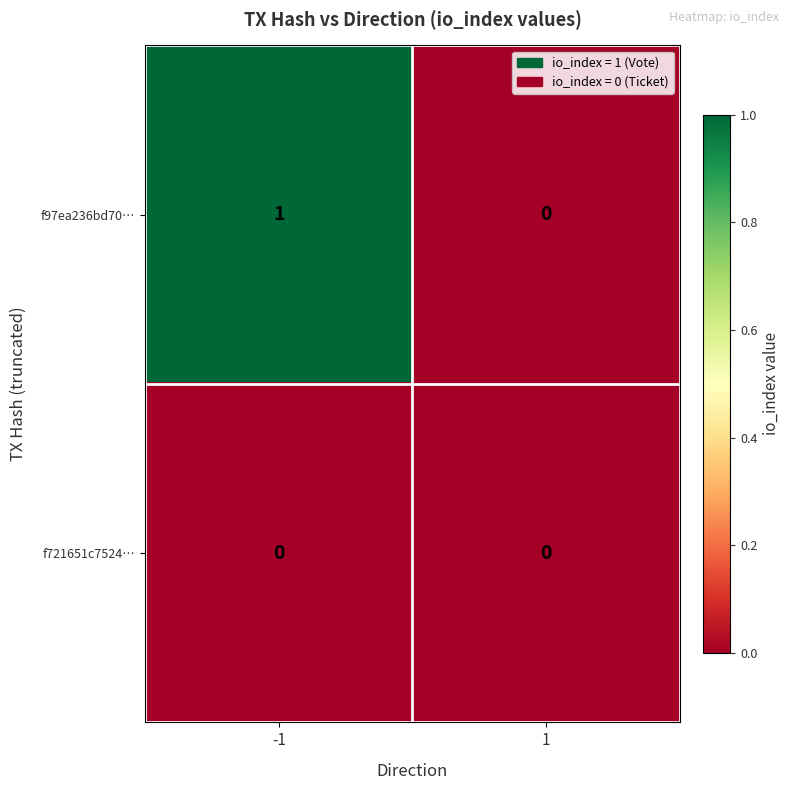

Rank the series by their maximum value, from lowest to highest.

f721651c7524…, f97ea236bd70…